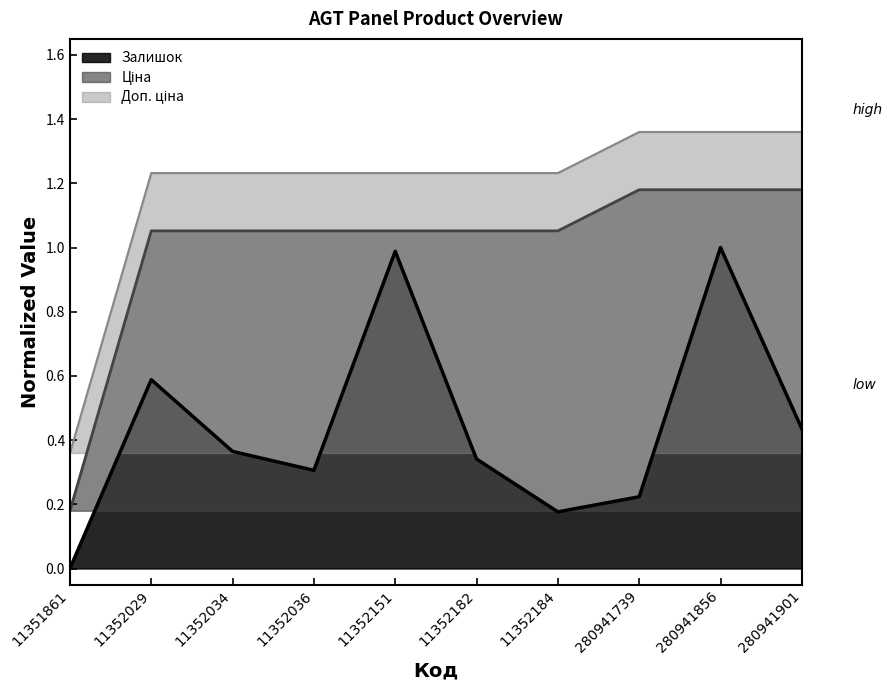

Reading left to right, list all the values displayed in this chart.

Залишок: 11351861=0.0	11352029=0.6	11352034=0.4	11352036=0.3	11352151=1.0	11352182=0.3	11352184=0.2	280941739=0.2	280941856=1.0	280941901=0.4
Ціна: 11351861=0.2	11352029=1.1	11352034=1.1	11352036=1.1	11352151=1.1	11352182=1.1	11352184=1.1	280941739=1.2	280941856=1.2	280941901=1.2
Доп. ціна: 11351861=0.4	11352029=1.2	11352034=1.2	11352036=1.2	11352151=1.2	11352182=1.2	11352184=1.2	280941739=1.4	280941856=1.4	280941901=1.4